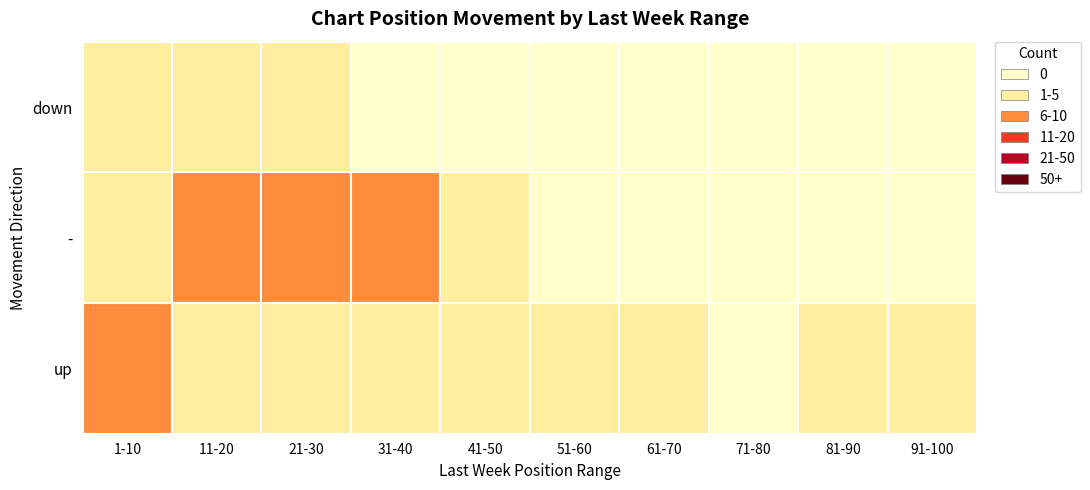

Rank the series by their maximum value, from highest to lowest.

-, up, down